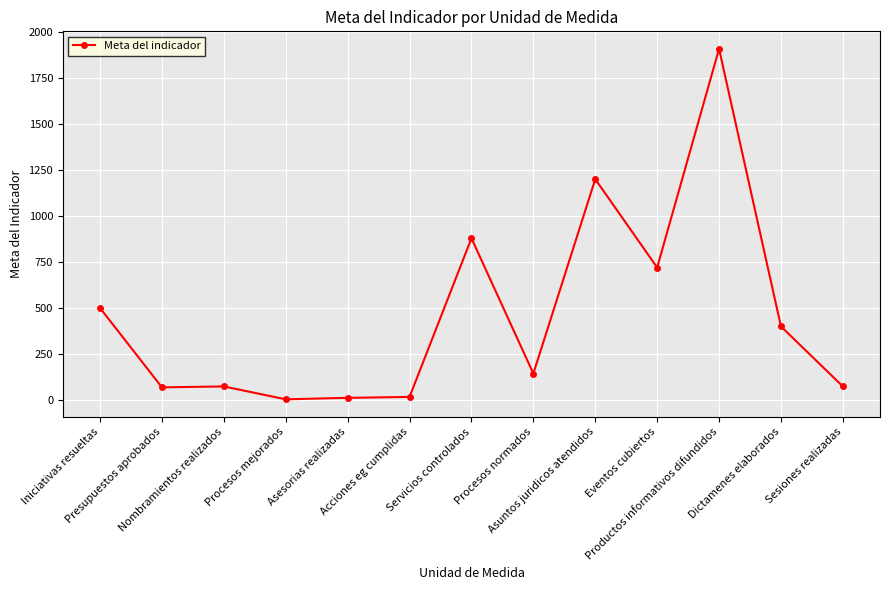

Which category has the highest value across all series?

Productos informativos difundidos